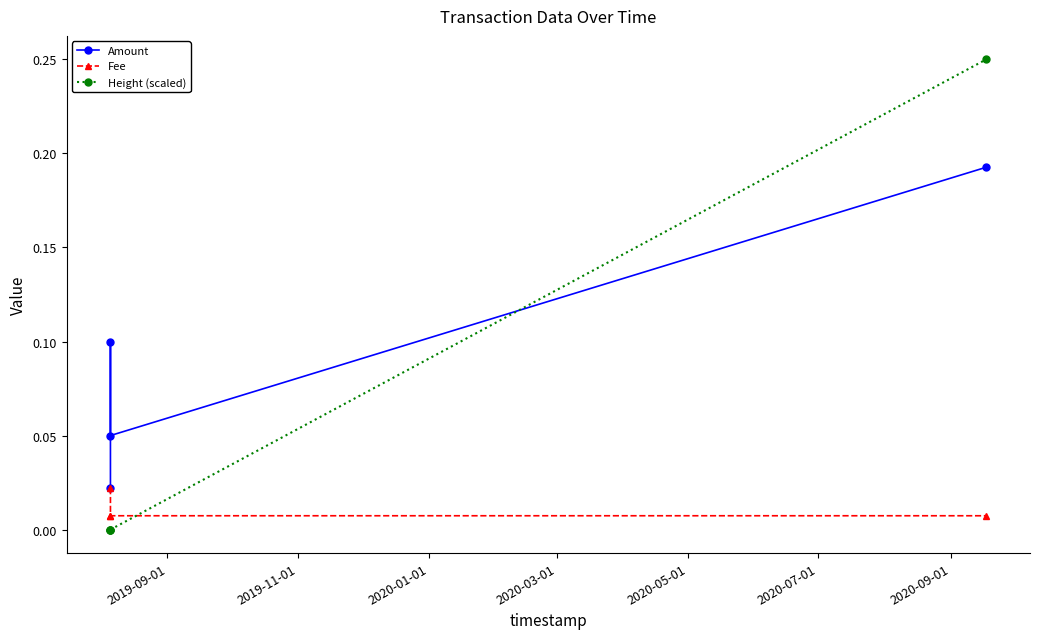

Which series has the largest total across all categories?

Amount